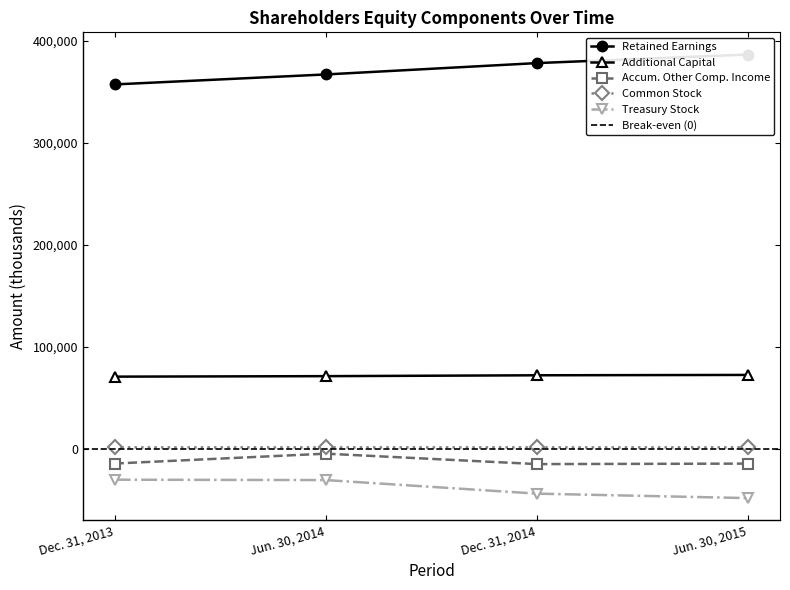

Which category has the highest value in the Common Stock series?

Jun. 30, 2015